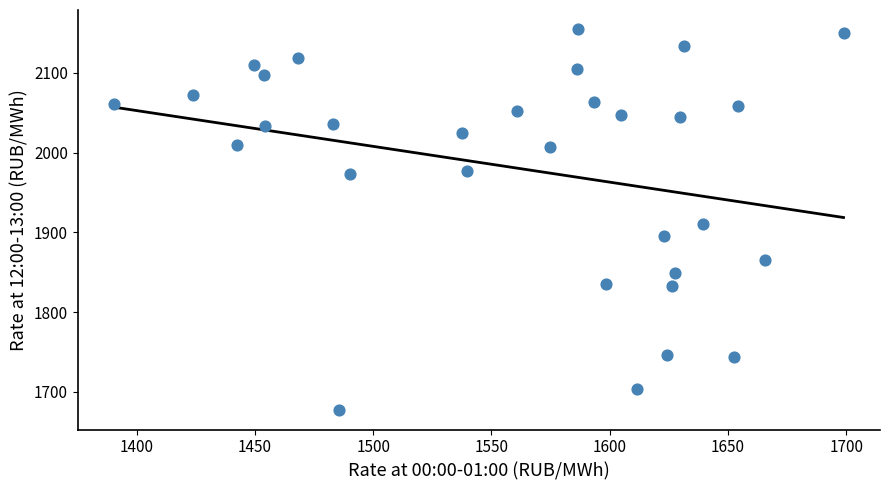

What is the range of Y values (max minus min)?

478.0